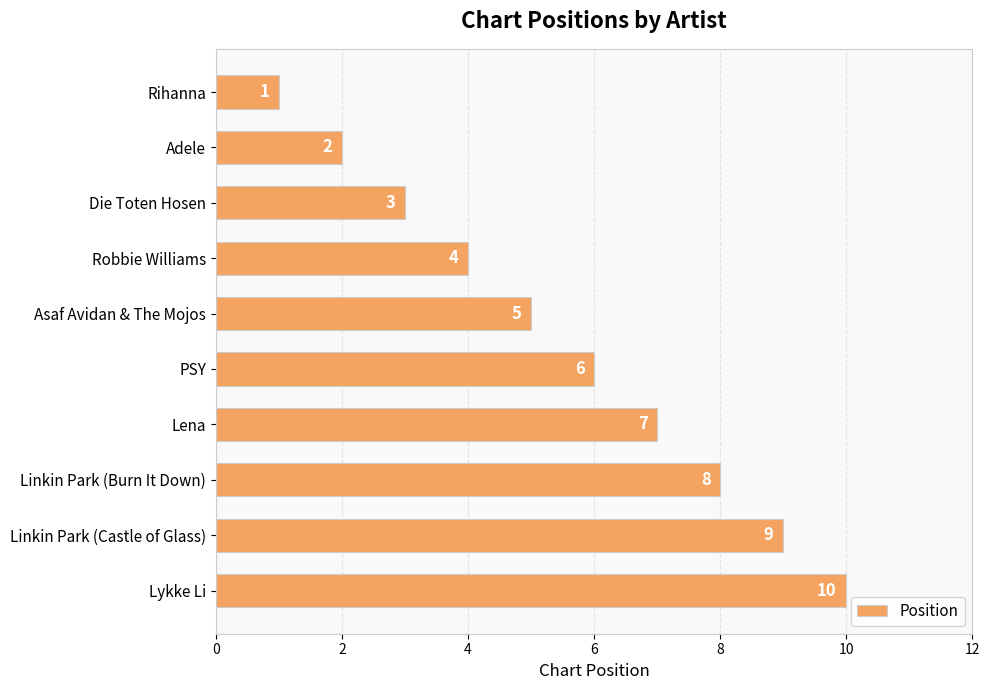

Does the chart contain any negative values?

No